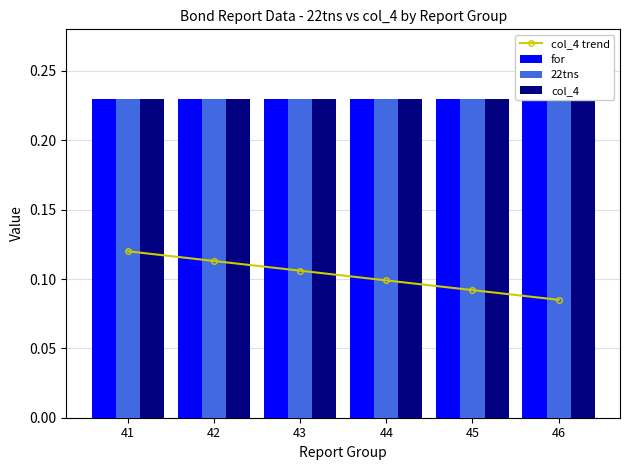

Which series changed the most between 42 and 45?

col_4 trend